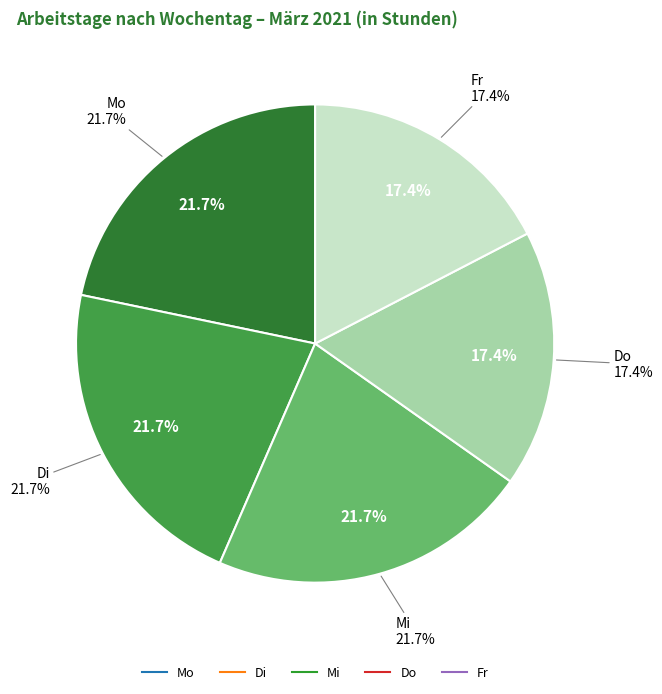

Is there a majority slice in this chart?

No